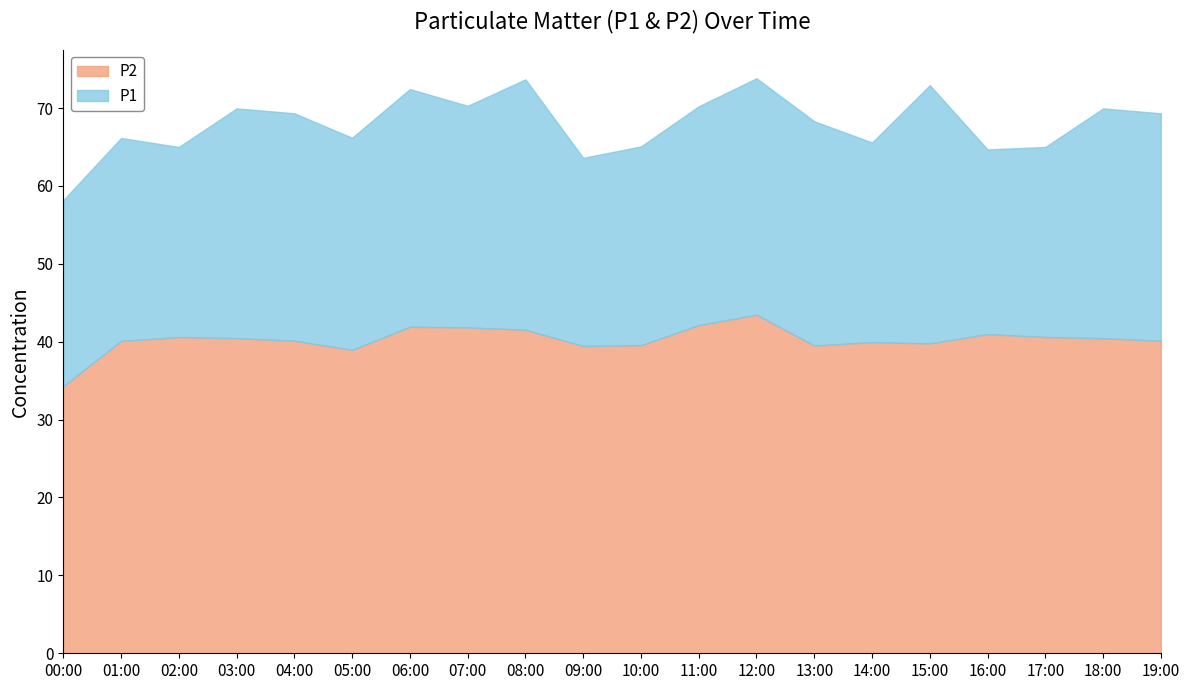

True or false: P1 has a value of 23.7 at 14:00.

False